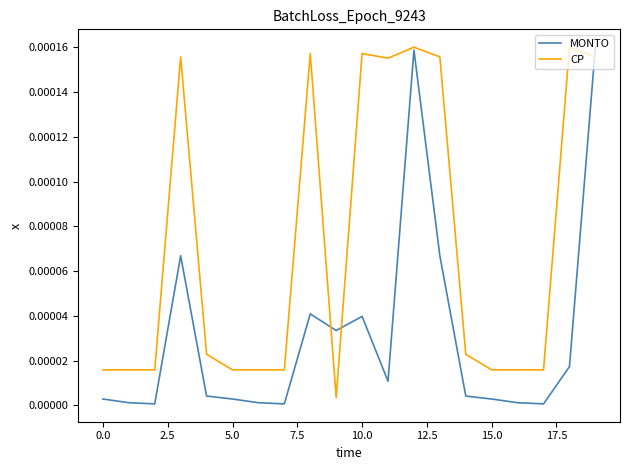

Which series has the largest total across all categories?

CP